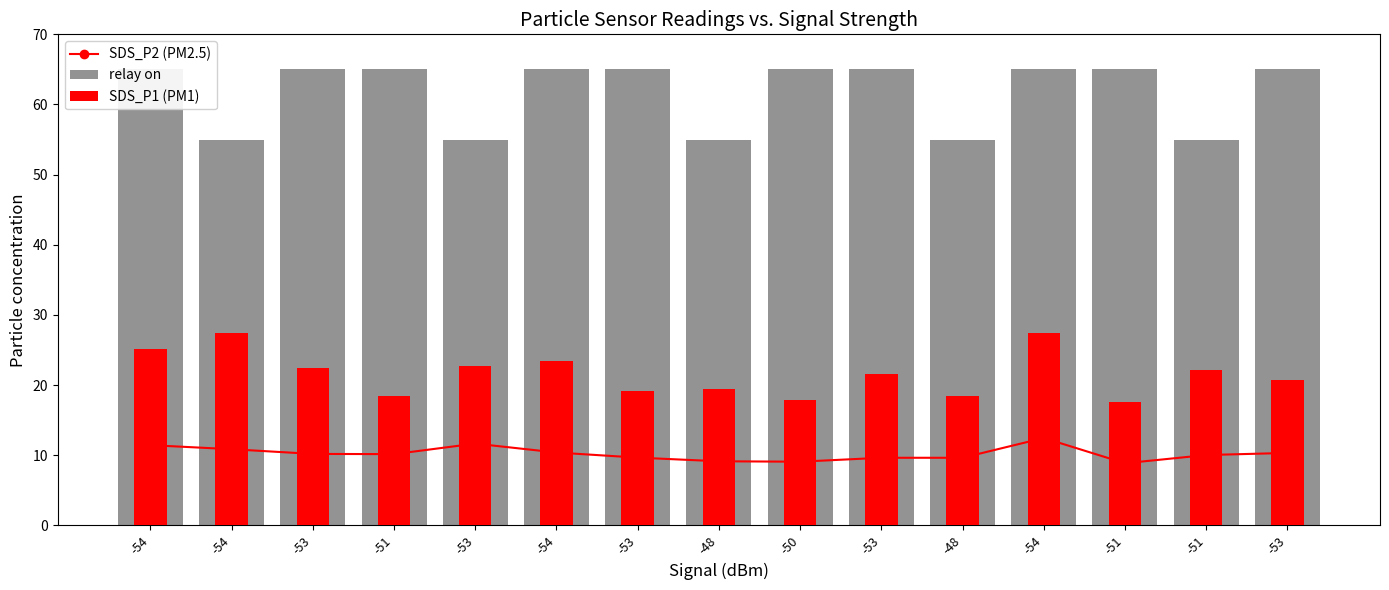

Which has a higher value, -53 or -48?

-53